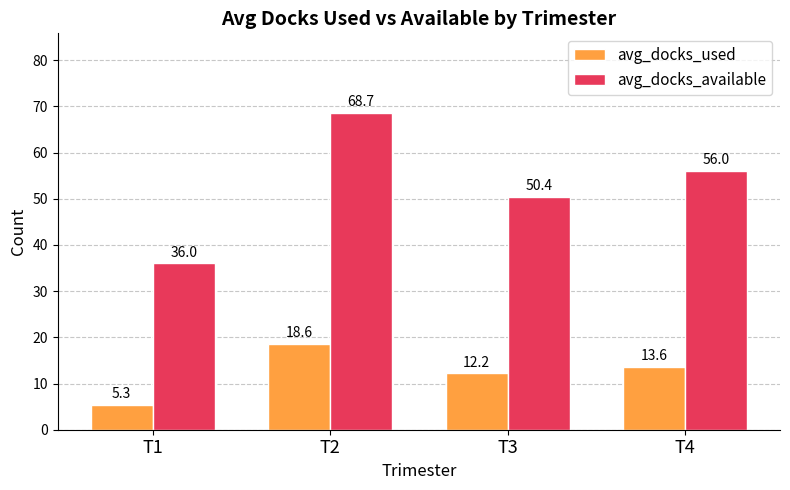

Rank the series at T1 from highest to lowest value.

avg_docks_available, avg_docks_used